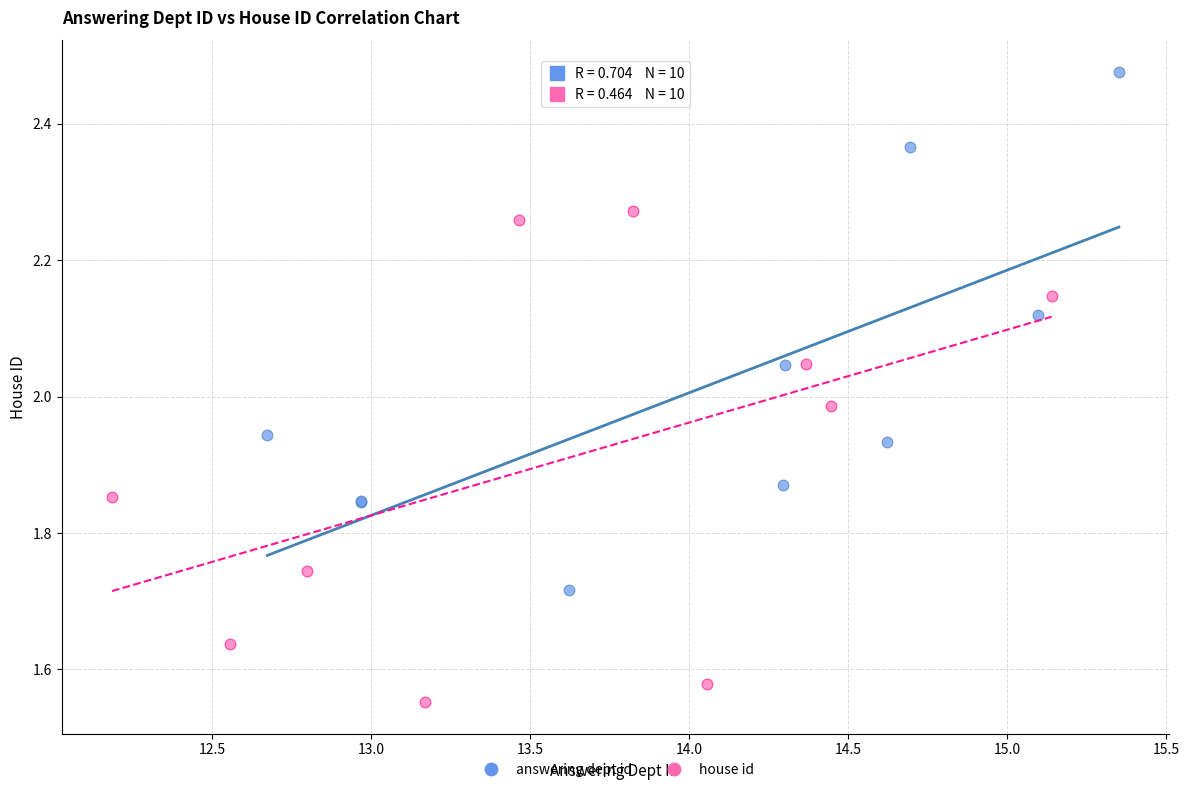

Which series reaches the maximum Y coordinate?

answering dept id